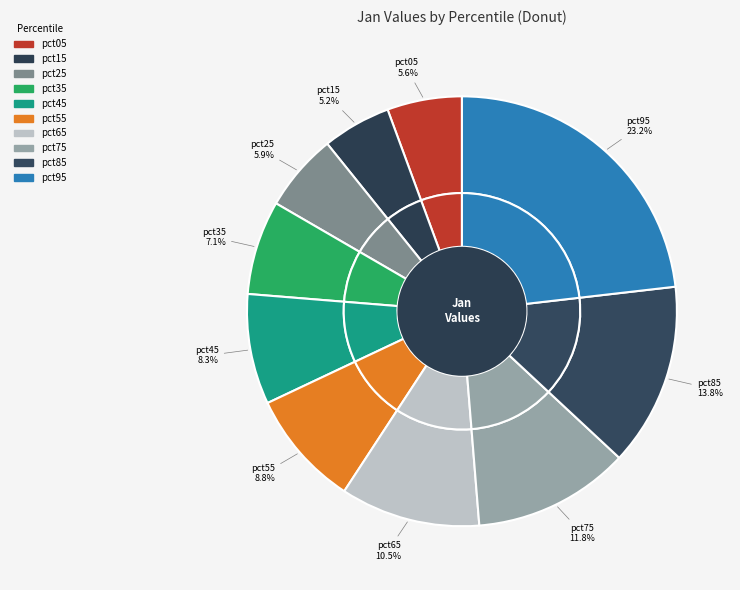

Is it true that pct45 is 22% of the pie?

False